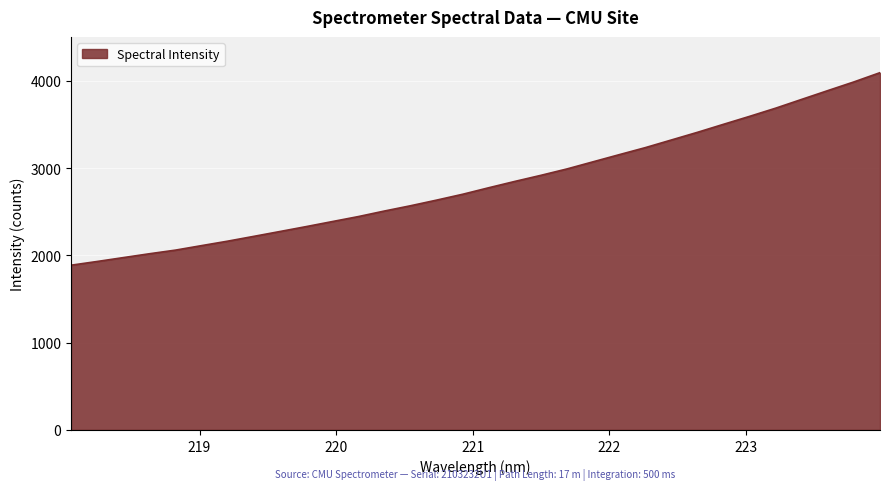

True or false: there are more than 1 points higher than both neighbors.

False